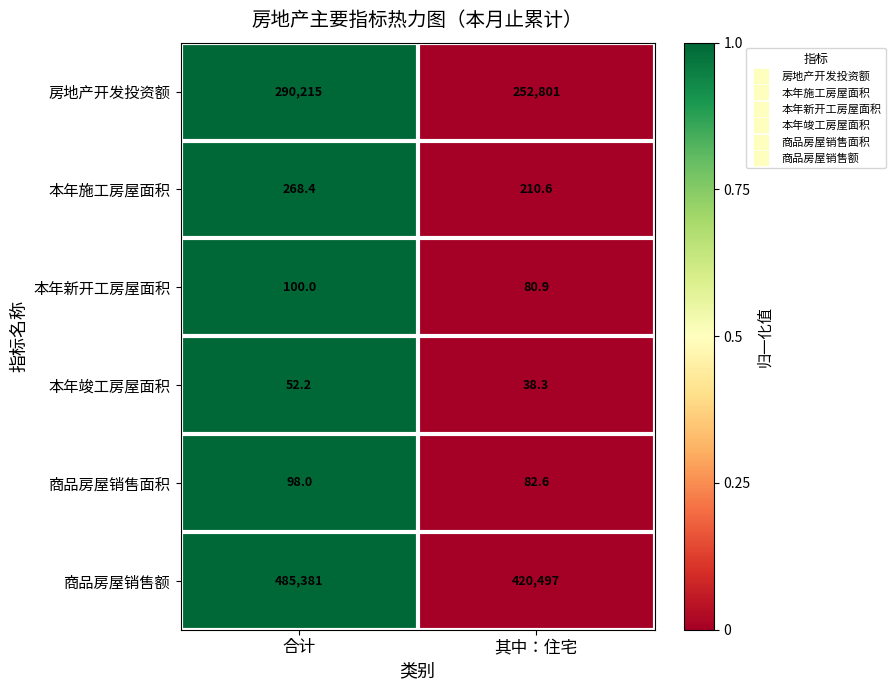

List the labels in order of 房地产开发投资额 value, smallest first.

其中：住宅, 合计